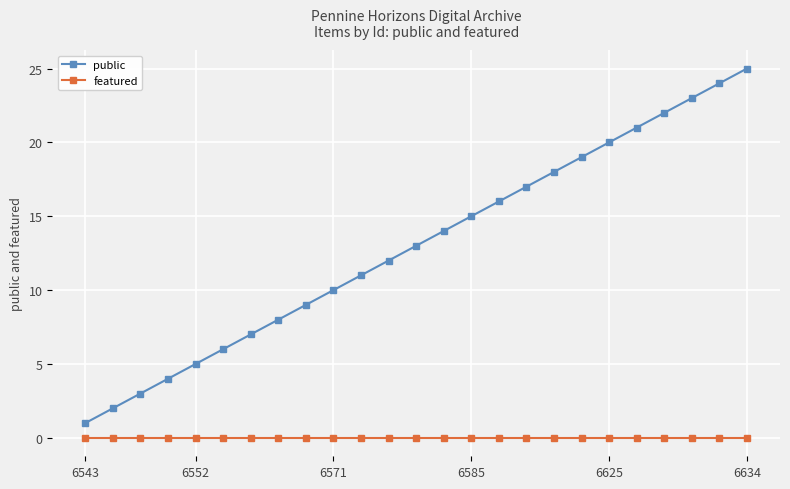

Which series has the largest range (max minus min)?

public